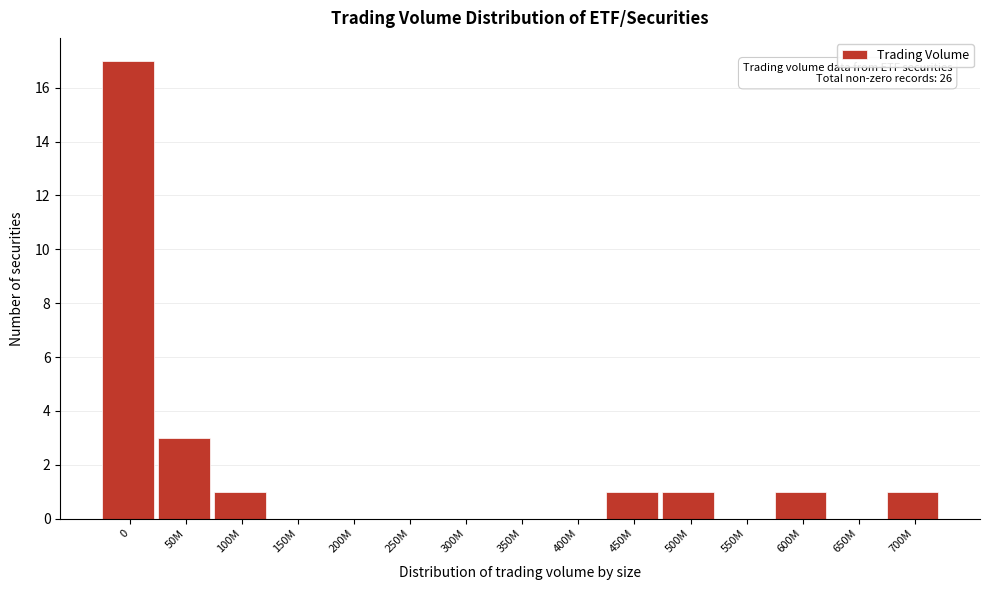

Reading right to left, transcribe all the data shown in this chart.

700M=1	650M=0	600M=1	550M=0	500M=1	450M=1	400M=0	350M=0	300M=0	250M=0	200M=0	150M=0	100M=1	50M=3	0=17